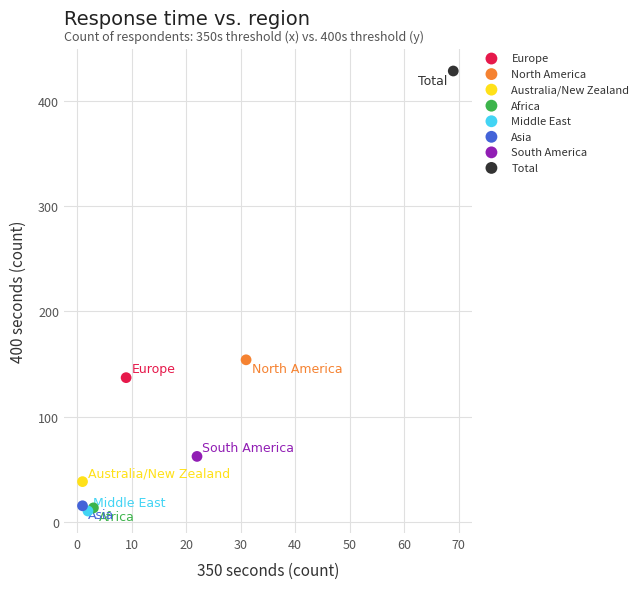

What are all the series names shown in the legend?

Europe, North America, Australia/New Zealand, Africa, Middle East, Asia, South America, Total